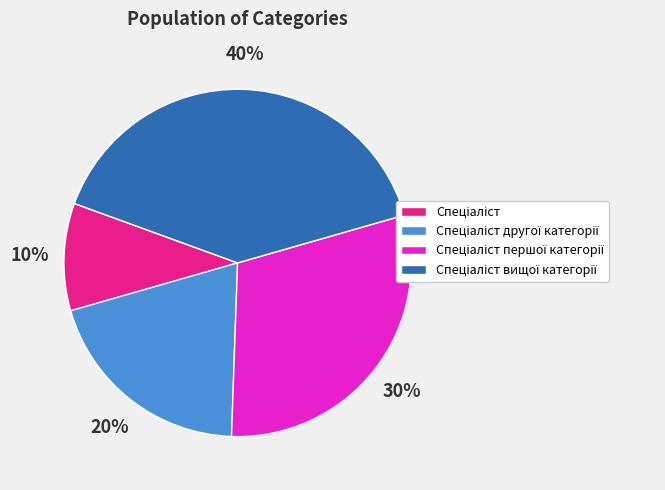

Does any single category account for the majority?

No